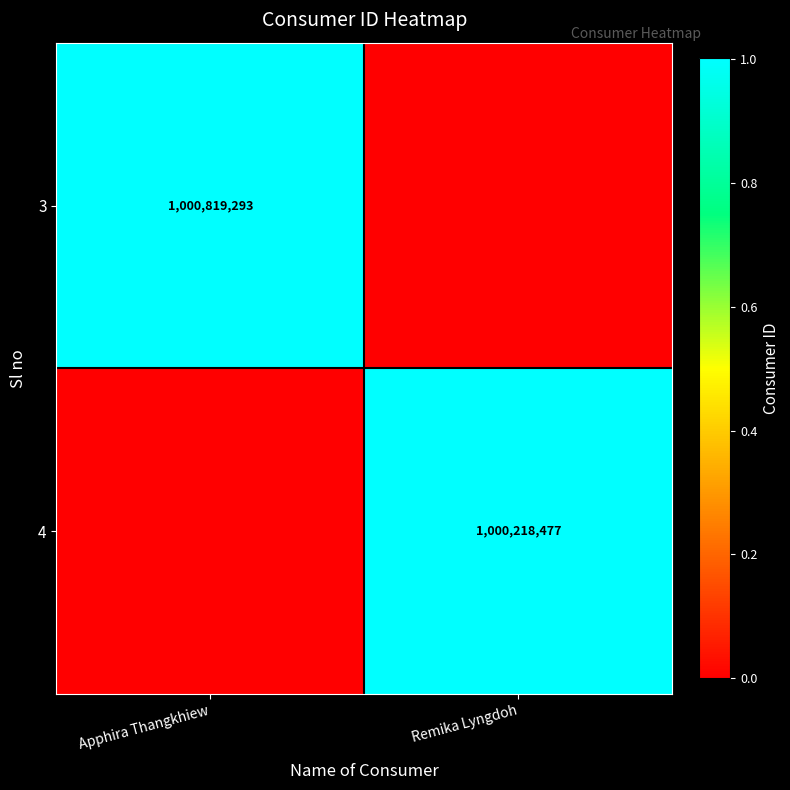

Is the value of 3 at Apphira Thangkhiew greater than the value of 4 at Remika Lyngdoh?

Yes